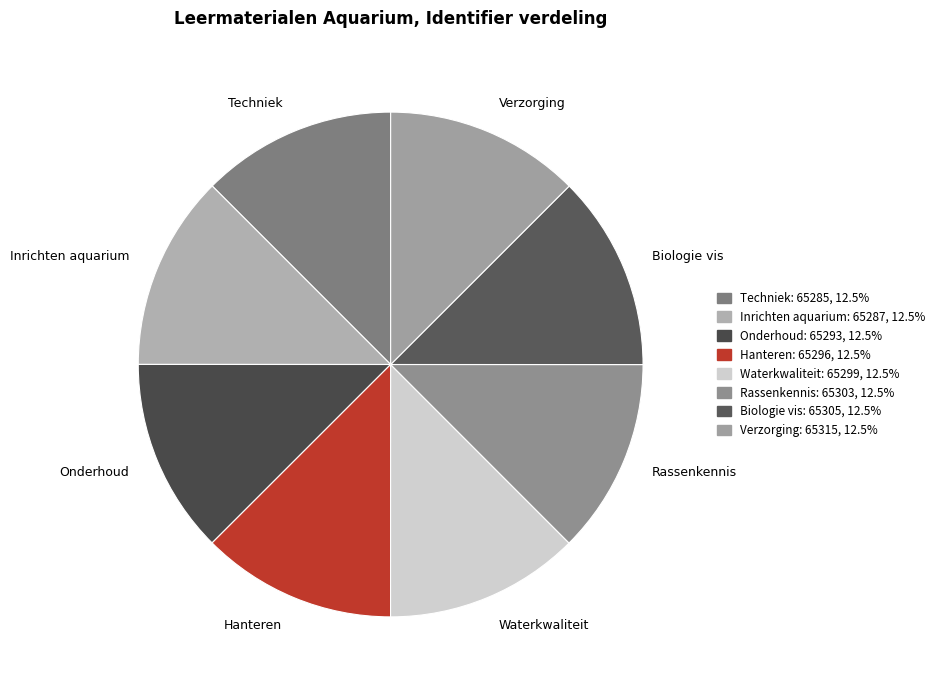

Does Inrichten aquarium represent more than half of the total?

No